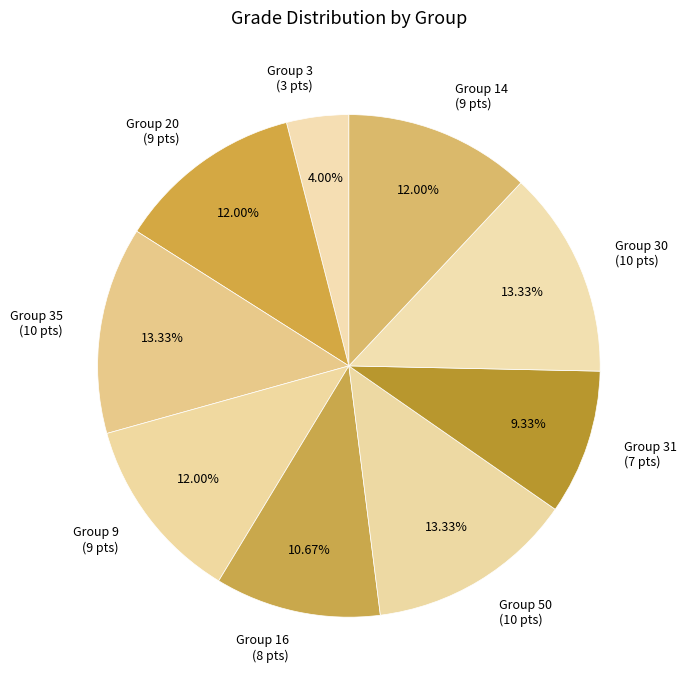

To the nearest percent, what is the difference between the largest and smallest slice percentages?

9%